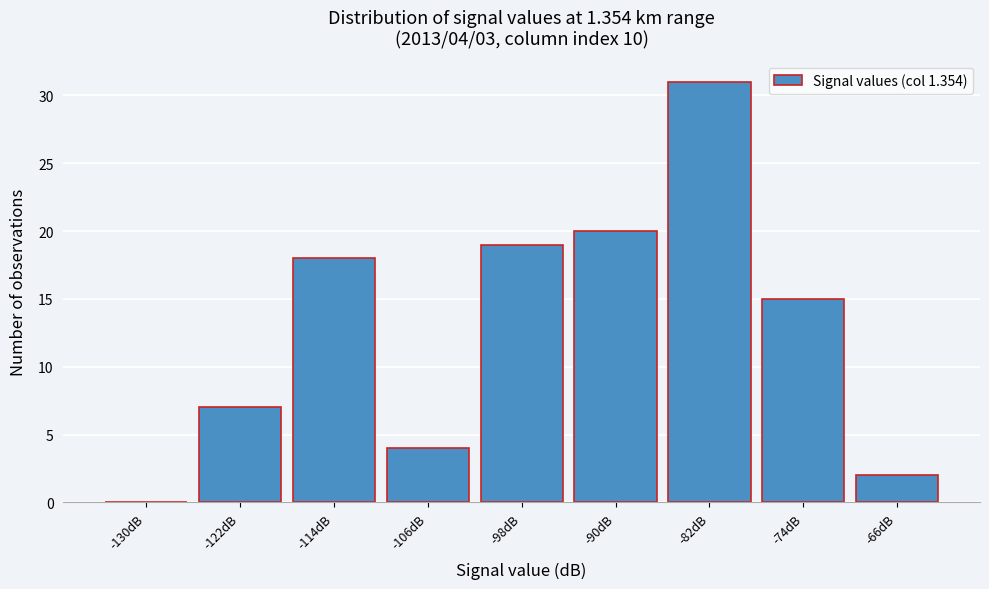

Reading right to left, transcribe all the data shown in this chart.

-66dB=2	-74dB=15	-82dB=31	-90dB=20	-98dB=19	-106dB=4	-114dB=18	-122dB=7	-130dB=0